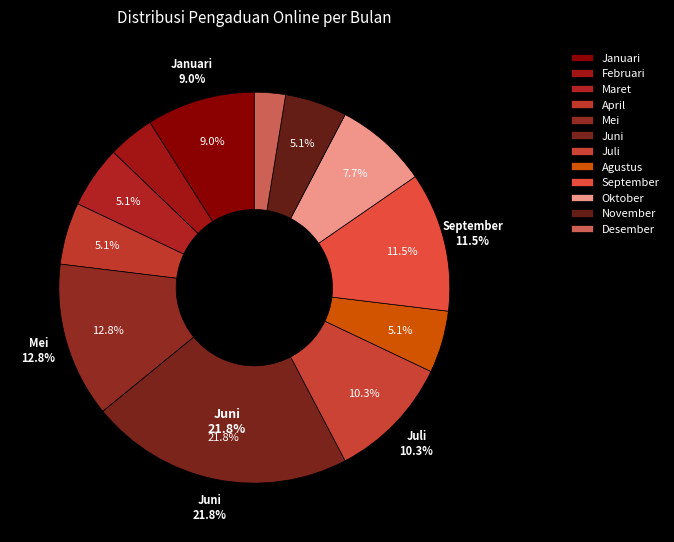

Which category has the smallest portion of the pie?

Desember